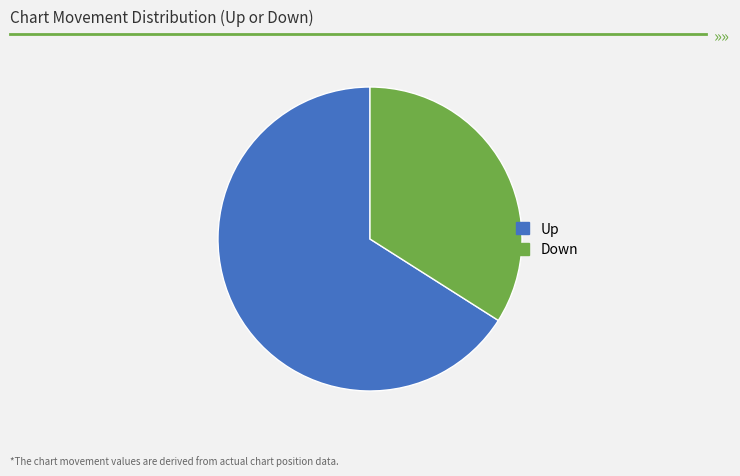

Count the number of slices in the pie.

2